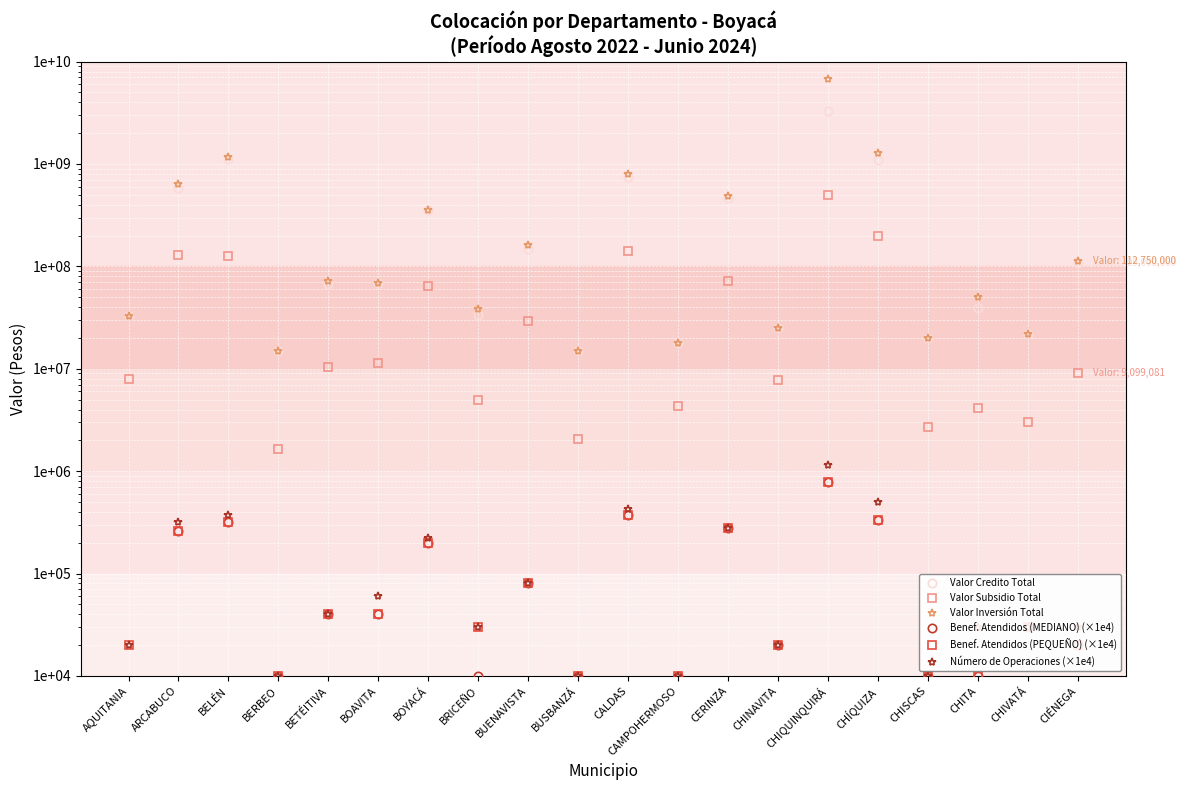

Reading right to left, transcribe all the data shown in this chart.

Valor Credito Total: CIÉNEGA=109000000	CHIVATÁ=22000000	CHITA=39652603	CHISCAS=20000000	CHÍQUIZA=1089163578	CHIQUINQUIRÁ=3301522378	CHINAVITA=25000000	CERINZA=461701312	CAMPOHERMOSO=18000000	CALDAS=741505197	BUSBANZÁ=15000000	BUENAVISTA=149165795	BRICEÑO=33509018	BOYACÁ=358400000	BOAVITA=69491468	BETÉITIVA=68000000	BERBEO=15000000	BELÉN=1124745263	ARCABUCO=589027598	AQUITANIA=32500000
Valor Subsidio Total: CIÉNEGA=9099081	CHIVATÁ=2993380	CHITA=4146964	CHISCAS=2721254	CHÍQUIZA=198491676	CHIQUINQUIRÁ=494069215	CHINAVITA=7825491	CERINZA=72454347	CAMPOHERMOSO=4366804	CALDAS=142356026	BUSBANZÁ=2039911	BUENAVISTA=29331224	BRICEÑO=4927752	BOYACÁ=64550221	BOAVITA=11512482	BETÉITIVA=10350589	BERBEO=1636700	BELÉN=125722474	ARCABUCO=127765021	AQUITANIA=7884508
Valor Inversión Total: CIÉNEGA=112750000	CHIVATÁ=22000000	CHITA=50500000	CHISCAS=20000000	CHÍQUIZA=1282800000	CHIQUINQUIRÁ=6684974765	CHINAVITA=25000000	CERINZA=482301312	CAMPOHERMOSO=18000000	CALDAS=802100000	BUSBANZÁ=15000000	BUENAVISTA=160500000	BRICEÑO=38000000	BOYACÁ=358400000	BOAVITA=69500000	BETÉITIVA=72000000	BERBEO=15000000	BELÉN=1166499772	ARCABUCO=634750000	AQUITANIA=32500000
Benef. Atendidos (MEDIANO) (×1e4): CIÉNEGA=20000	CHIVATÁ=30000	CHITA=10000	CHISCAS=10000	CHÍQUIZA=330000	CHIQUINQUIRÁ=790000	CHINAVITA=20000	CERINZA=280000	CAMPOHERMOSO=10000	CALDAS=370000	BUSBANZÁ=10000	BUENAVISTA=80000	BRICEÑO=10000	BOYACÁ=200000	BOAVITA=40000	BETÉITIVA=40000	BERBEO=10000	BELÉN=320000	ARCABUCO=260000	AQUITANIA=1
Benef. Atendidos (PEQUEÑO) (×1e4): CIÉNEGA=20000	CHIVATÁ=30000	CHITA=10000	CHISCAS=10000	CHÍQUIZA=330000	CHIQUINQUIRÁ=790000	CHINAVITA=20000	CERINZA=280000	CAMPOHERMOSO=10000	CALDAS=370000	BUSBANZÁ=10000	BUENAVISTA=80000	BRICEÑO=30000	BOYACÁ=200000	BOAVITA=40000	BETÉITIVA=40000	BERBEO=10000	BELÉN=320000	ARCABUCO=260000	AQUITANIA=20000
Número de Operaciones (×1e4): CIÉNEGA=30000	CHIVATÁ=30000	CHITA=30000	CHISCAS=10000	CHÍQUIZA=500000	CHIQUINQUIRÁ=1150000	CHINAVITA=20000	CERINZA=280000	CAMPOHERMOSO=10000	CALDAS=430000	BUSBANZÁ=10000	BUENAVISTA=80000	BRICEÑO=30000	BOYACÁ=220000	BOAVITA=60000	BETÉITIVA=40000	BERBEO=10000	BELÉN=370000	ARCABUCO=320000	AQUITANIA=20000